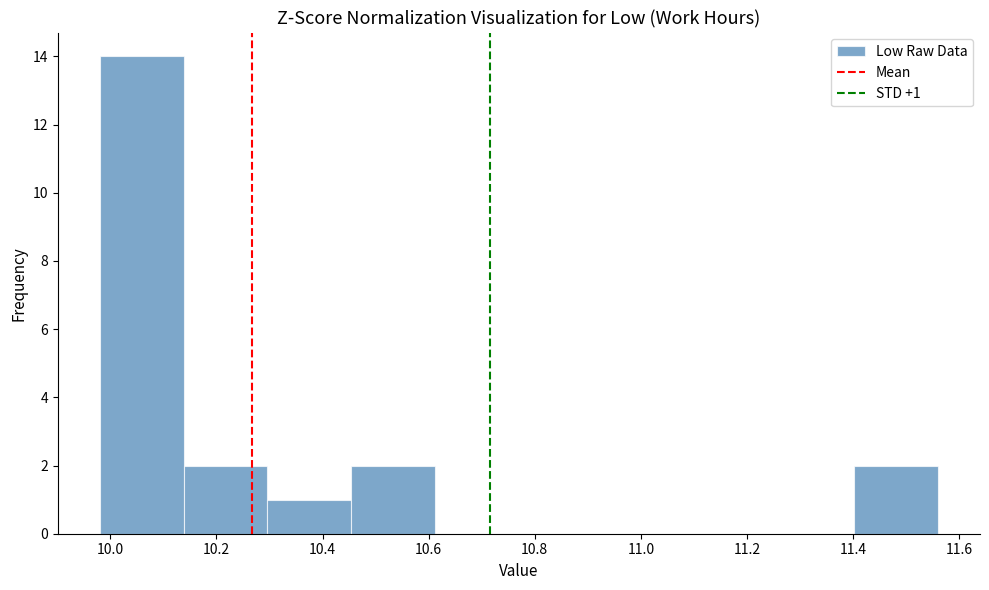

Which range on the x-axis has the tallest bar?

9.980 to 10.138